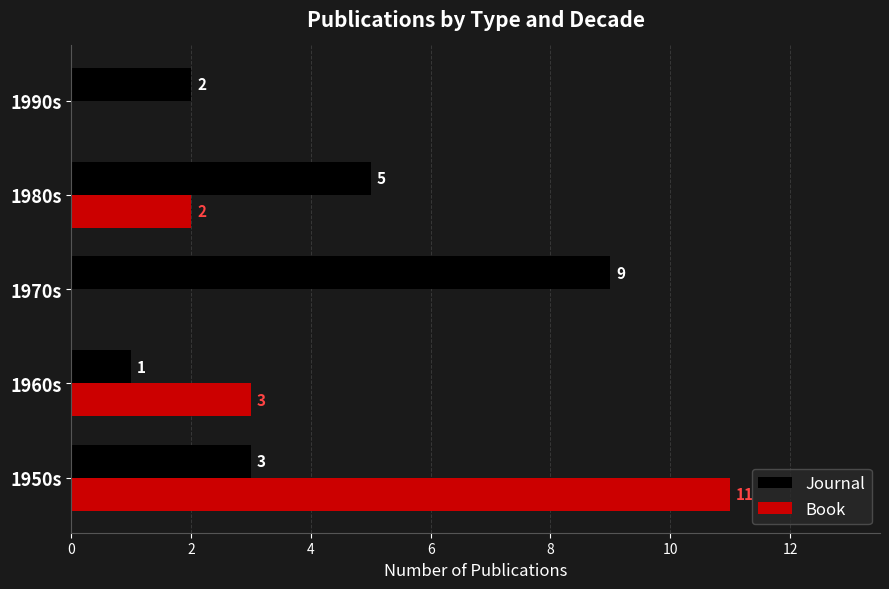

What is the sum of all Book values?

16